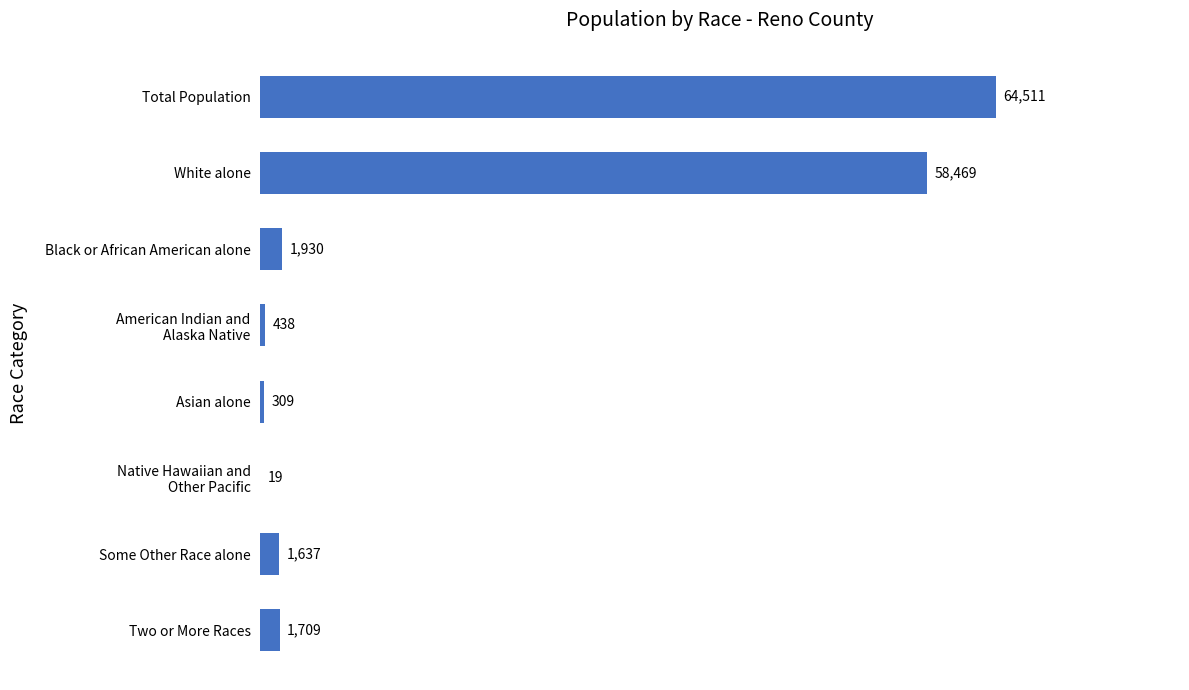

Is it true that the value at Some Other Race alone is 1637?

True